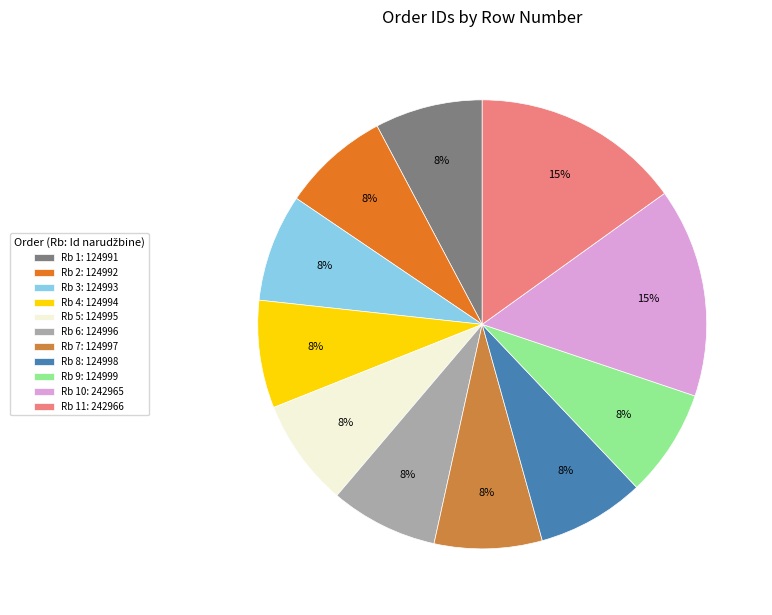

Is the sum of Rb 3: 124993 and Rb 4: 124994 greater than half?

No